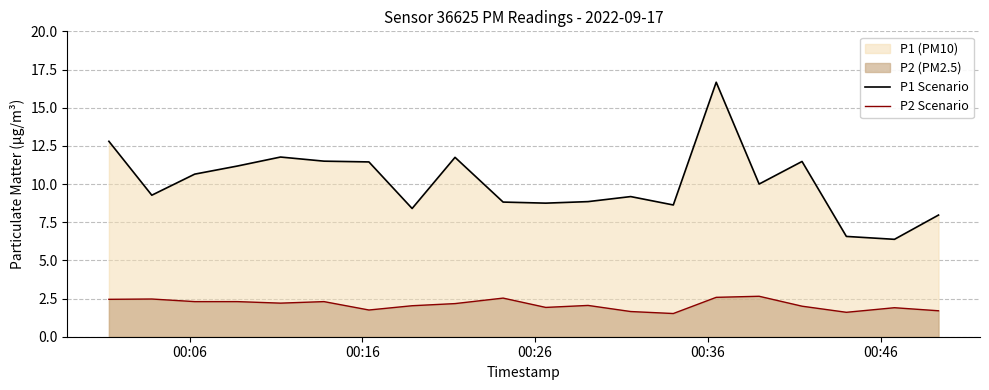

Which series has the widest spread of values?

P1 Scenario